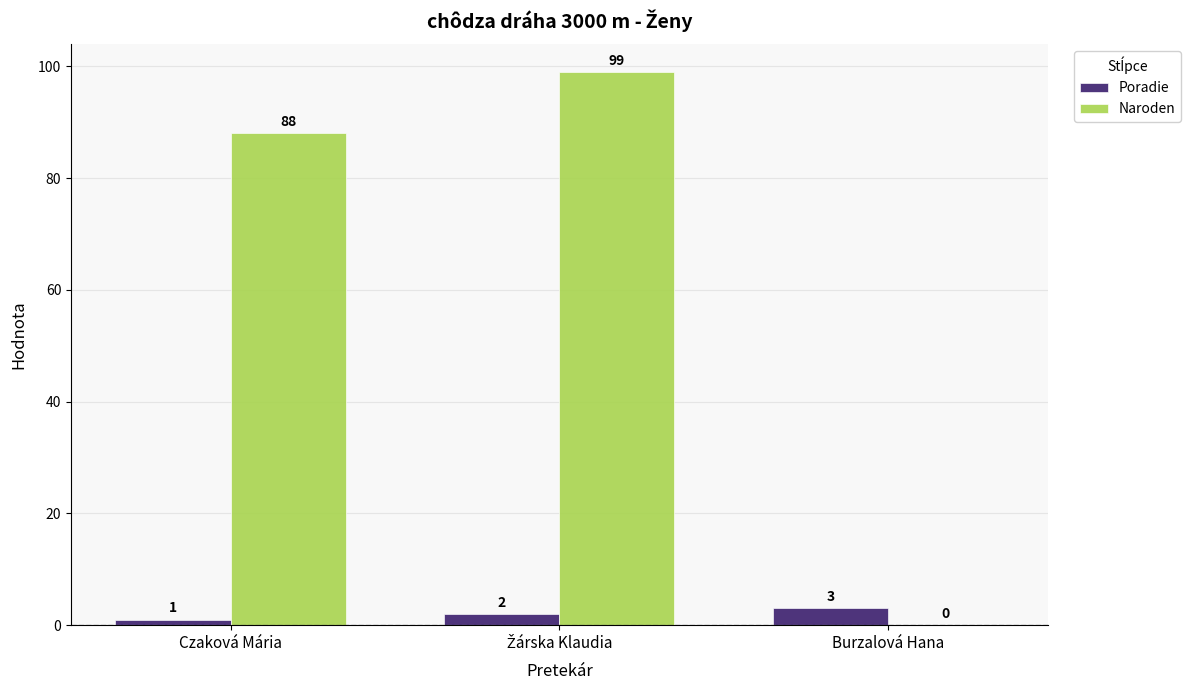

Where is Naroden nearest to the value 49?

Czaková Mária